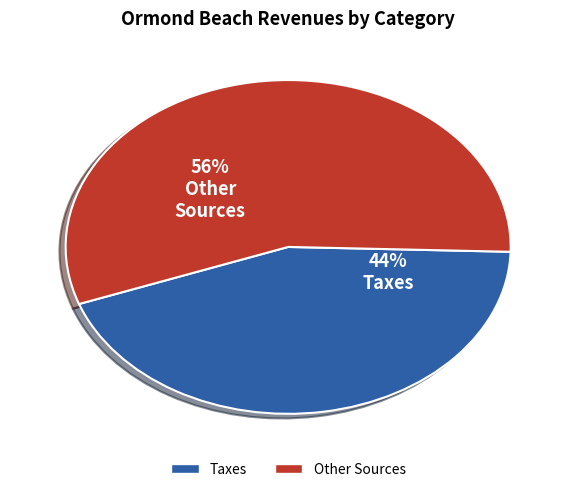

Is there any slice that represents more than half of the pie?

Yes